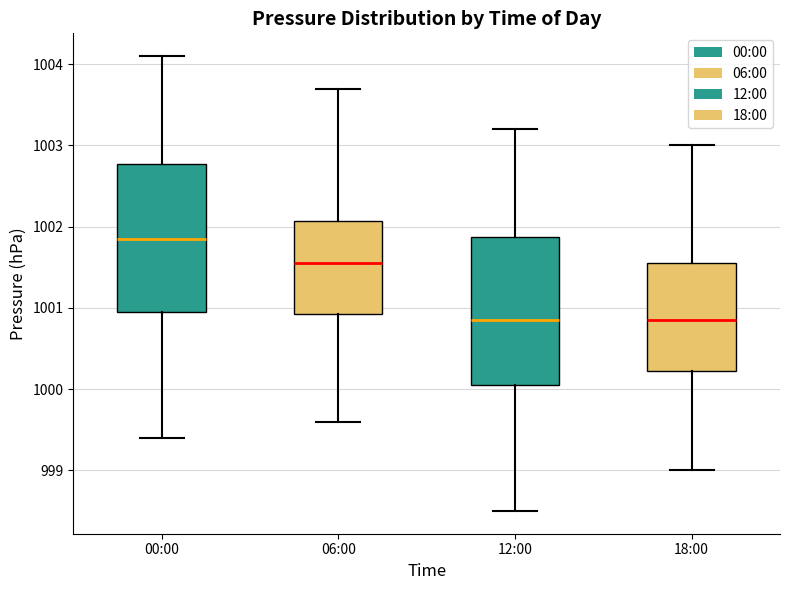

Where does the median line of the box for 12:00 sit on the y-axis? The values are not printed on the chart, so give them approximately, as read against the axis.

1000.9